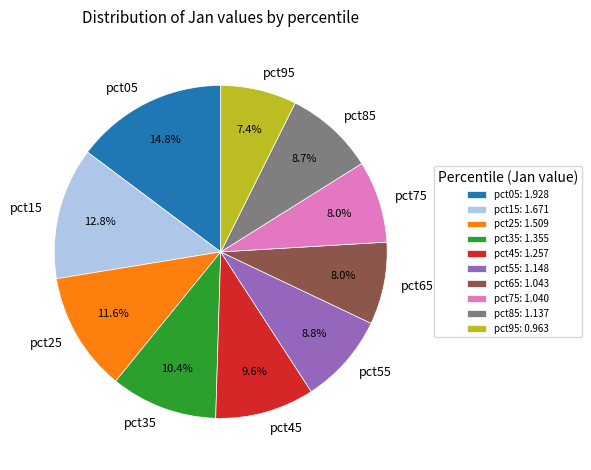

Count the number of slices in the pie.

10